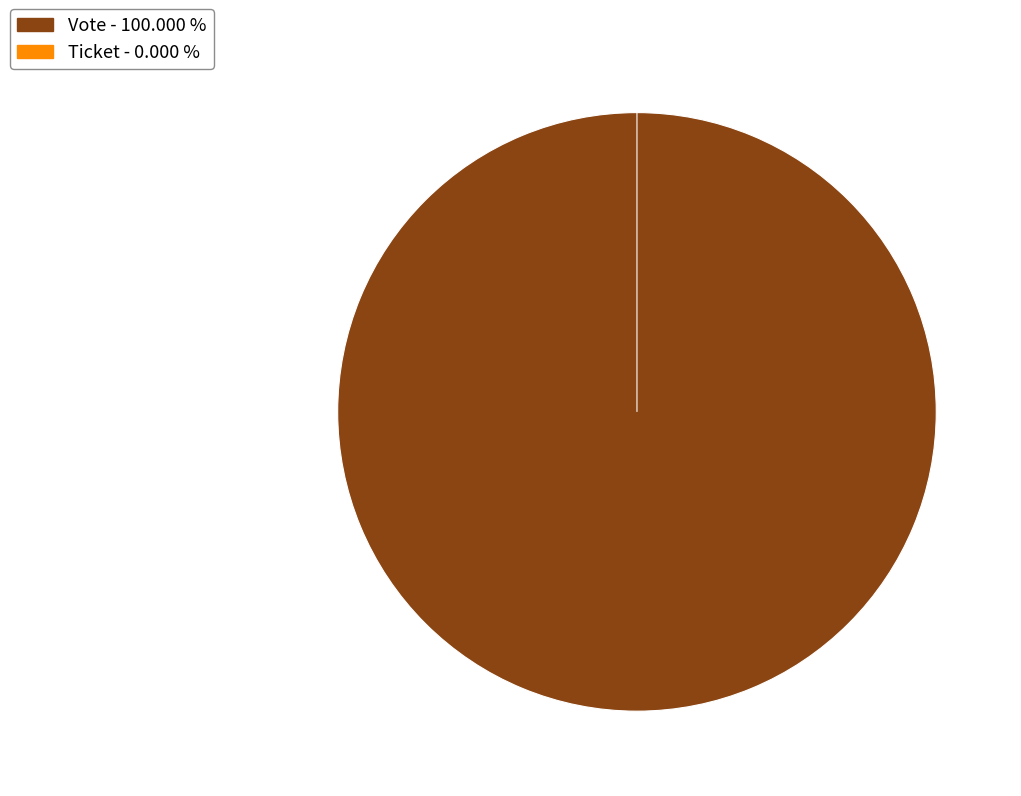

What is the total percentage of Vote and Ticket?

100.0%